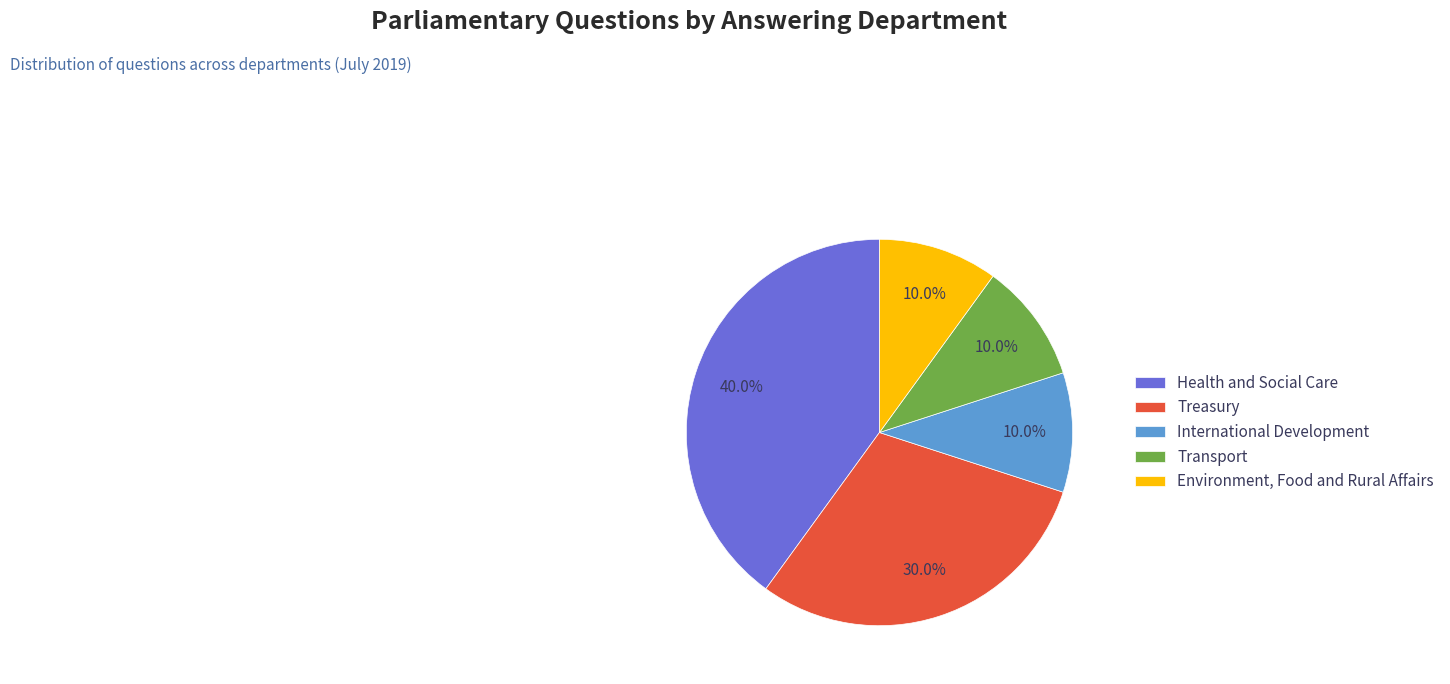

Is there a majority slice in this chart?

No